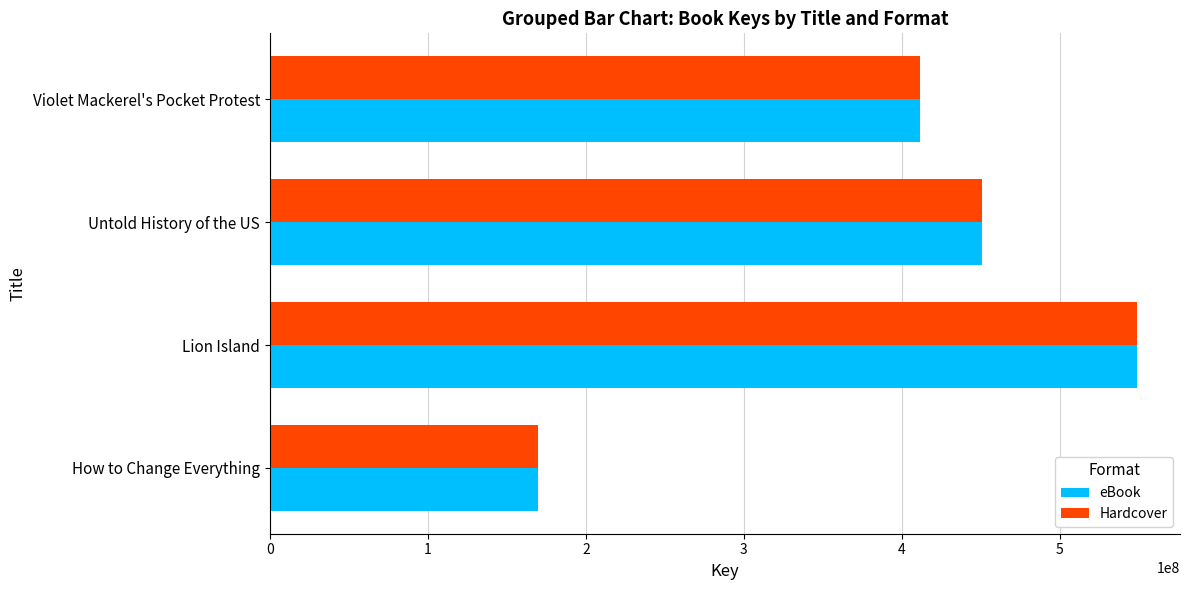

What is the difference between the eBook values at Violet Mackerel's Pocket Protest and Untold History of the US?

39269714